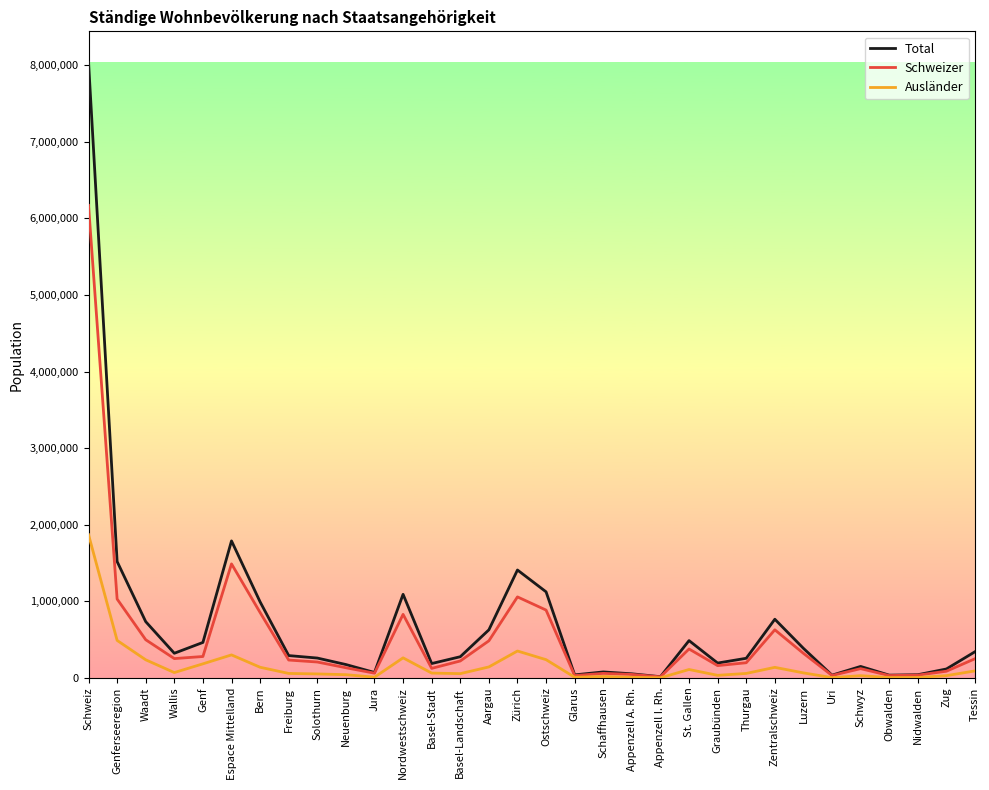

What is the difference between the Ausländer values at Basel-Stadt and Bern?

76087